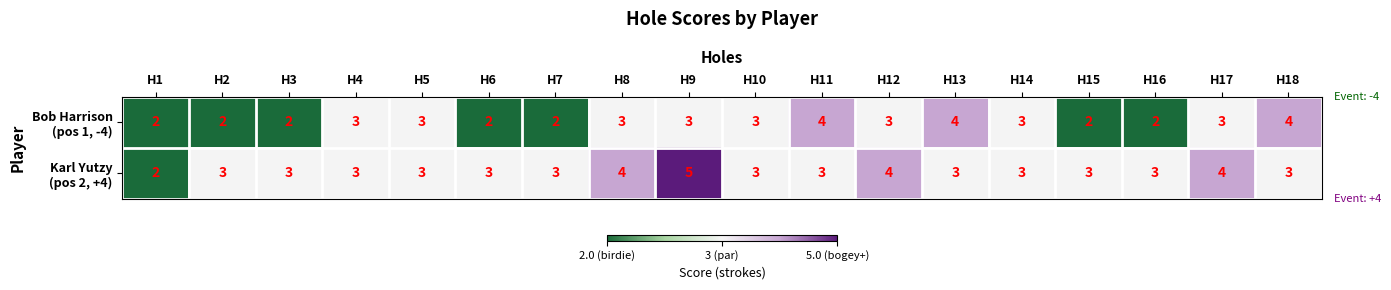

Which category has the highest value across all series?

H9